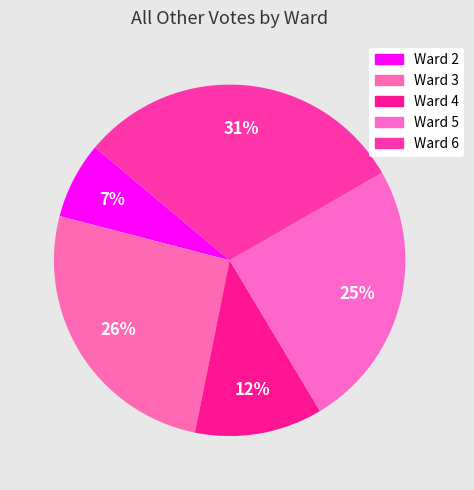

Which has a higher value, Ward 5 or Ward 3?

Ward 3